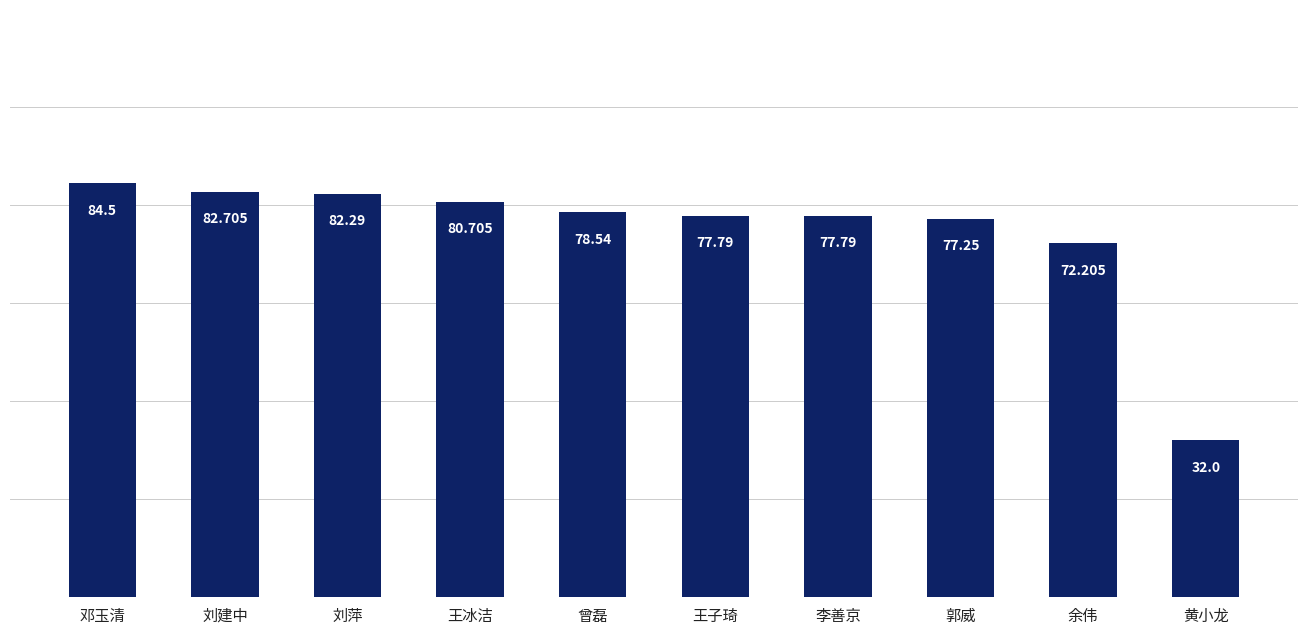

What is the label of the 2nd bar from the left?

刘建中